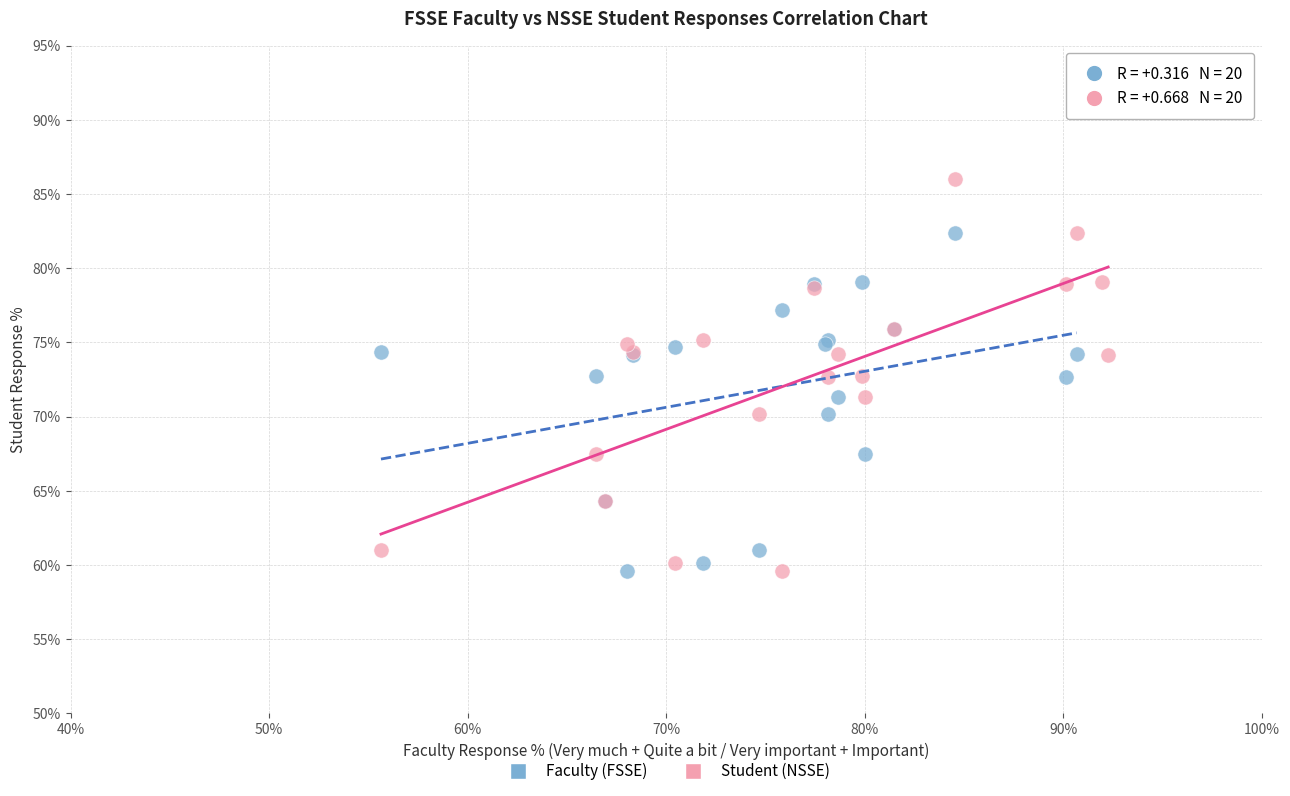

Which series contains the highest Y value?

Student (NSSE)